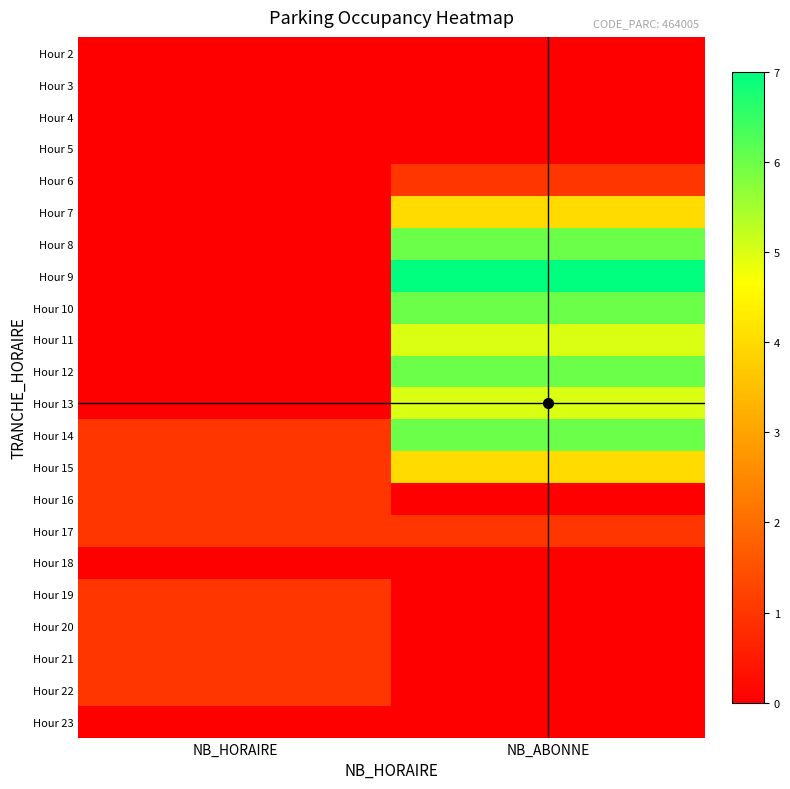

At which category does the chart reach its minimum across all series?

NB_HORAIRE